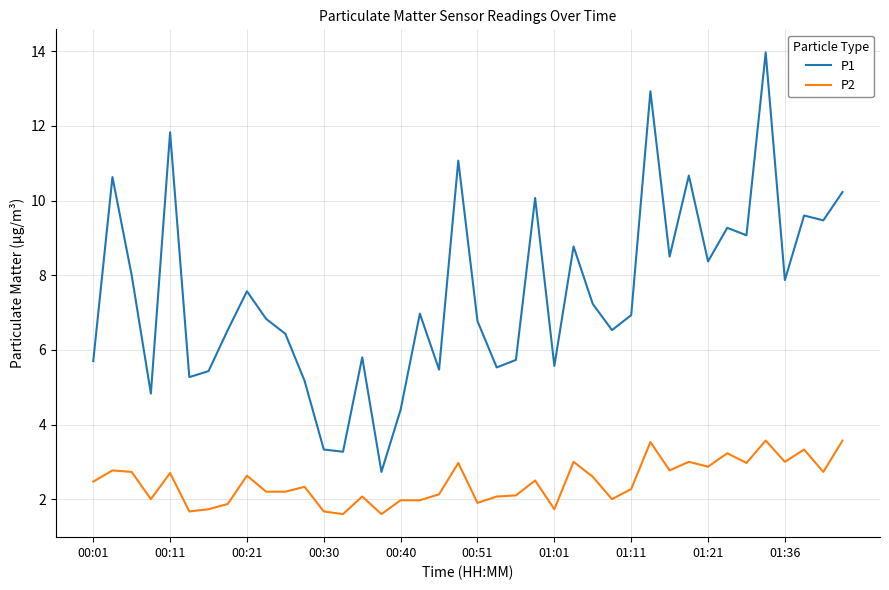

Rank the series by their average value, from lowest to highest.

P2, P1